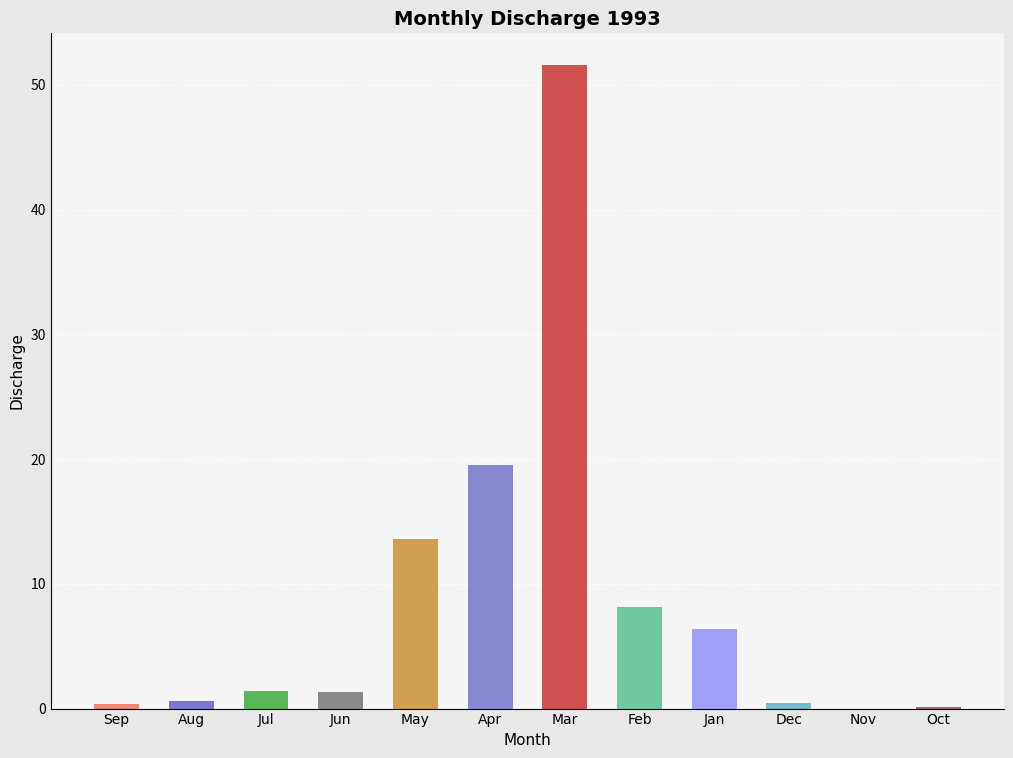

What is the difference between the values at Feb and Jun?

6.8